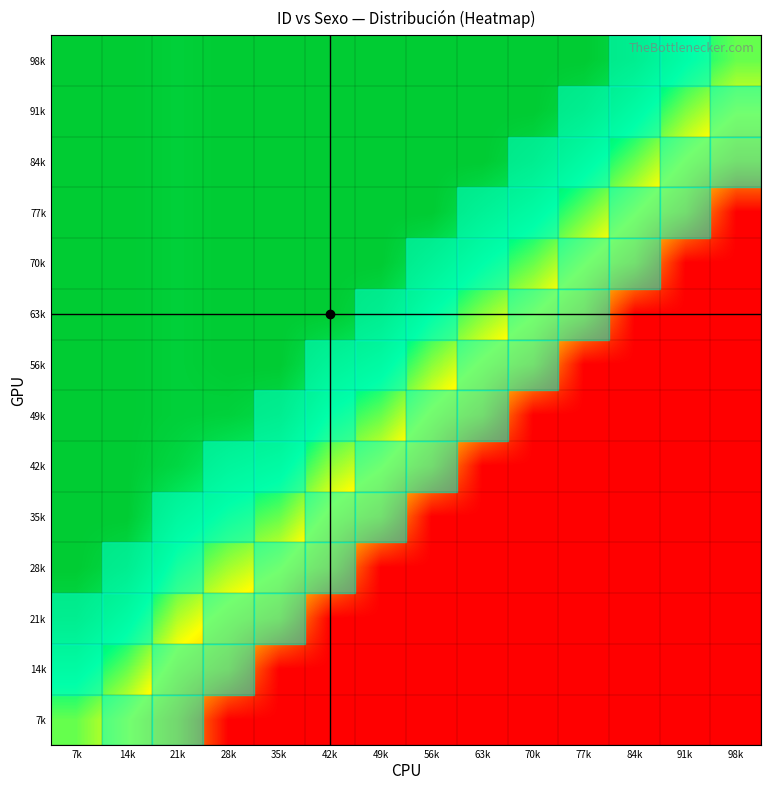

List the series in order of their peak value, lowest first.

7k, 14k, 21k, 28k, 35k, 42k, 49k, 56k, 63k, 70k, 77k, 84k, 91k, 98k